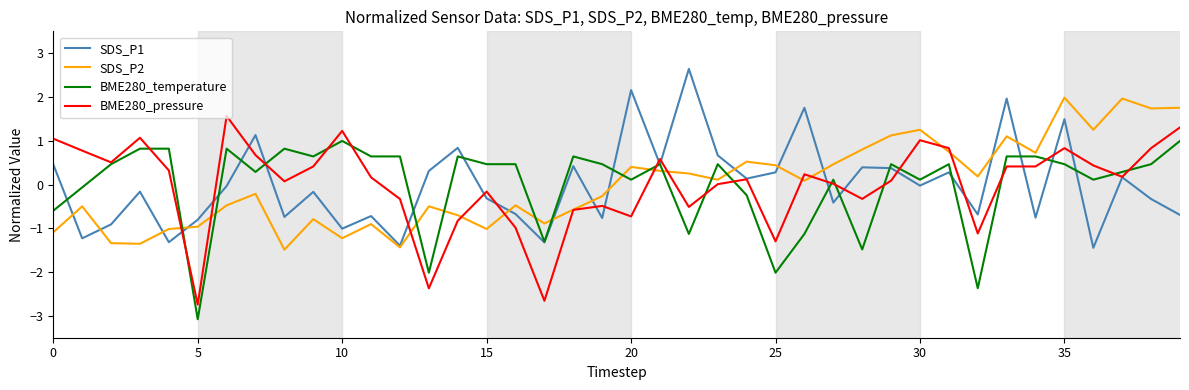

What is the maximum value shown in the chart?

2.6